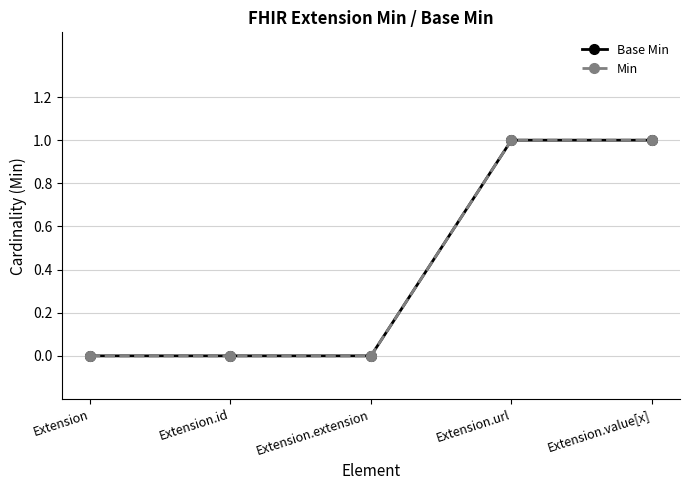

At Extension.id, list the series in order from smallest to largest.

Base Min, Min